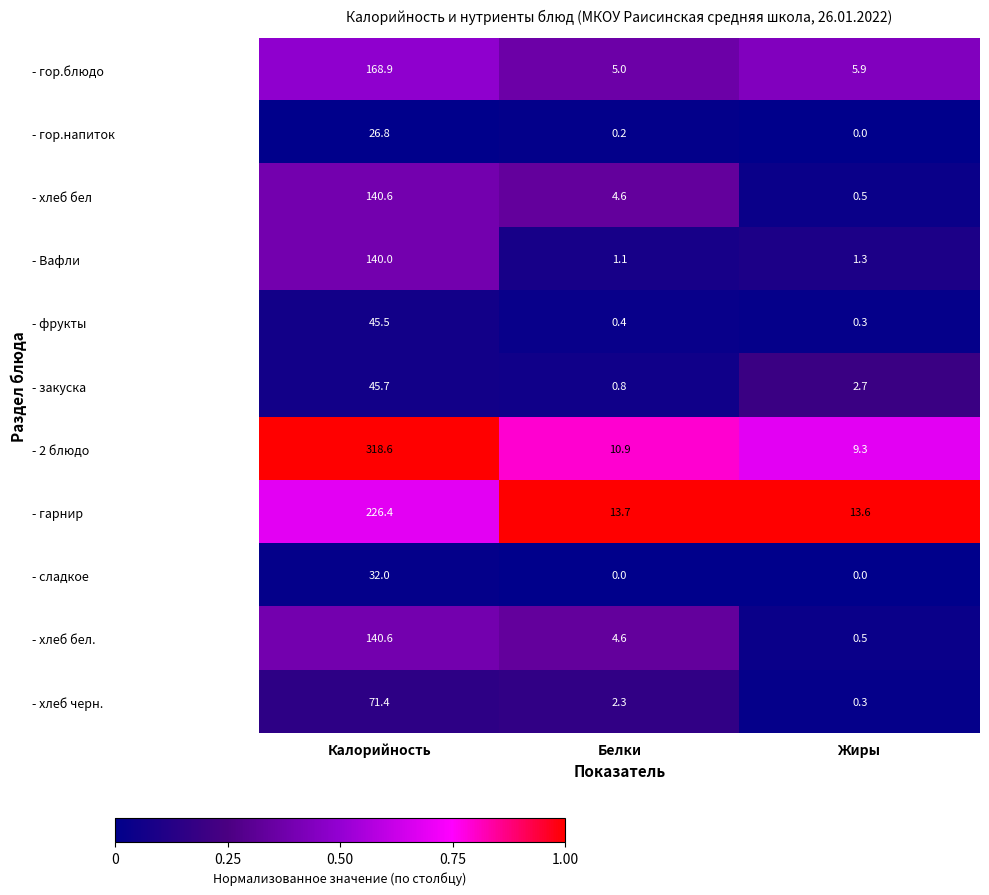

At which label is - Вафли closest to 70?

Жиры